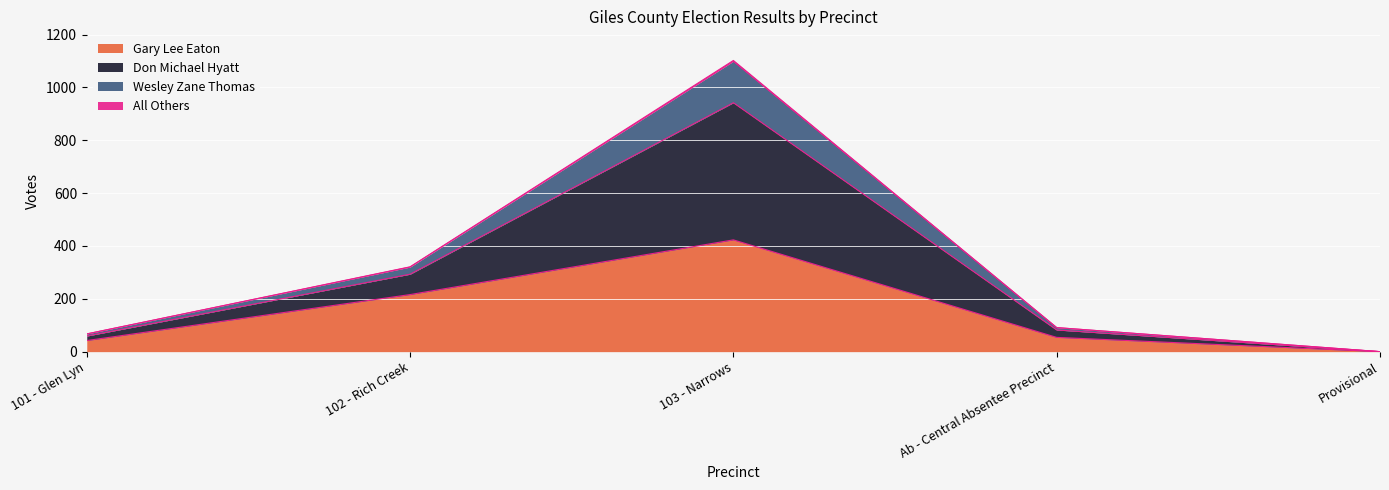

What position from the right is 103 - Narrows?

3